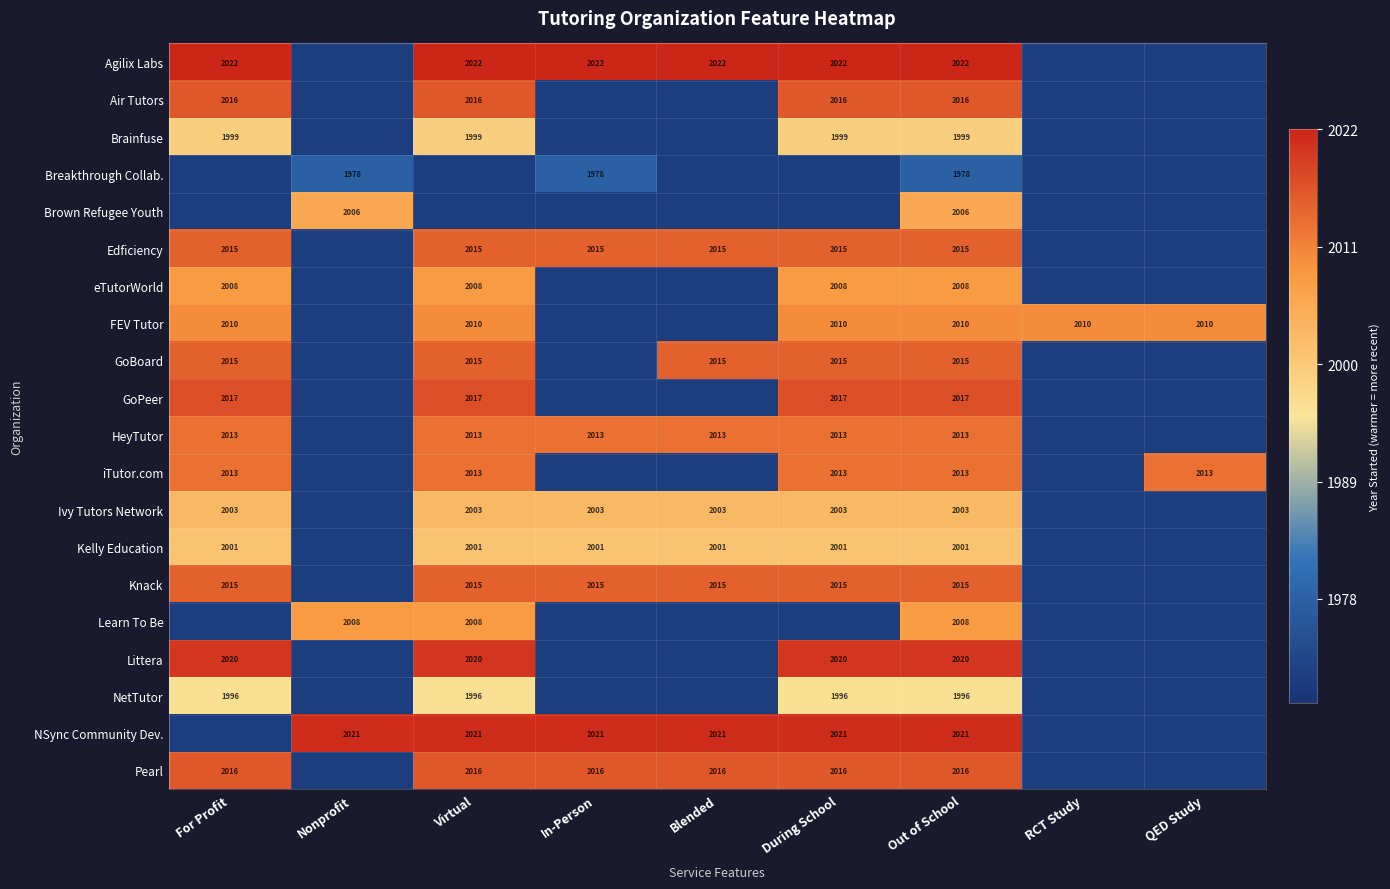

Is the value of Breakthrough Collab. at During School greater than the value of Learn To Be at Virtual?

No